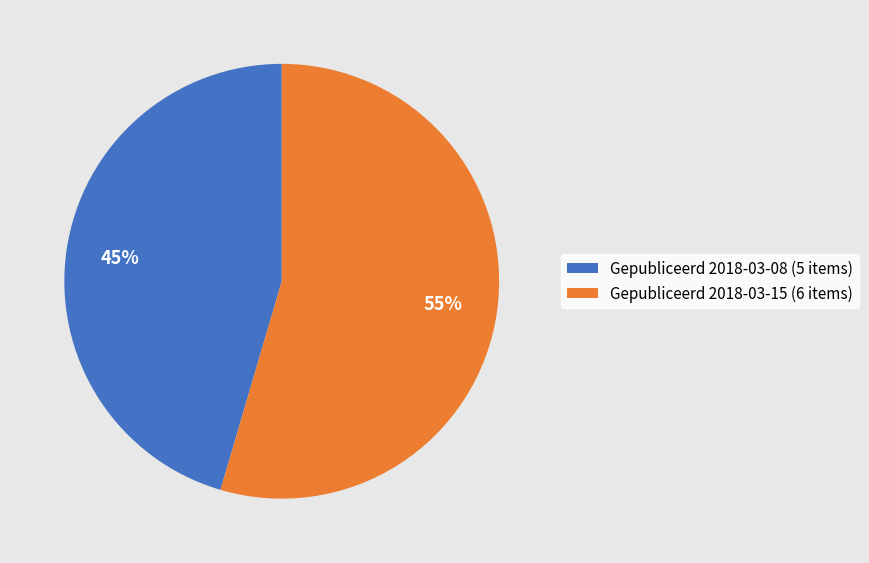

Between Gepubliceerd 2018-03-08 (5 items) and Gepubliceerd 2018-03-15 (6 items), which is larger?

Gepubliceerd 2018-03-15 (6 items)